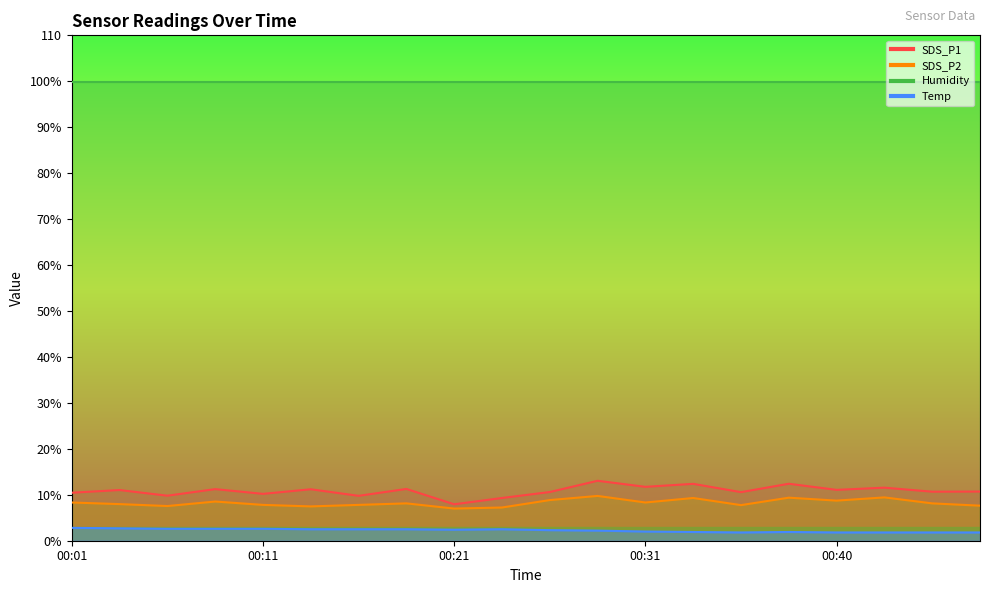

True or false: Temp and SDS_P2 cross at least once.

False